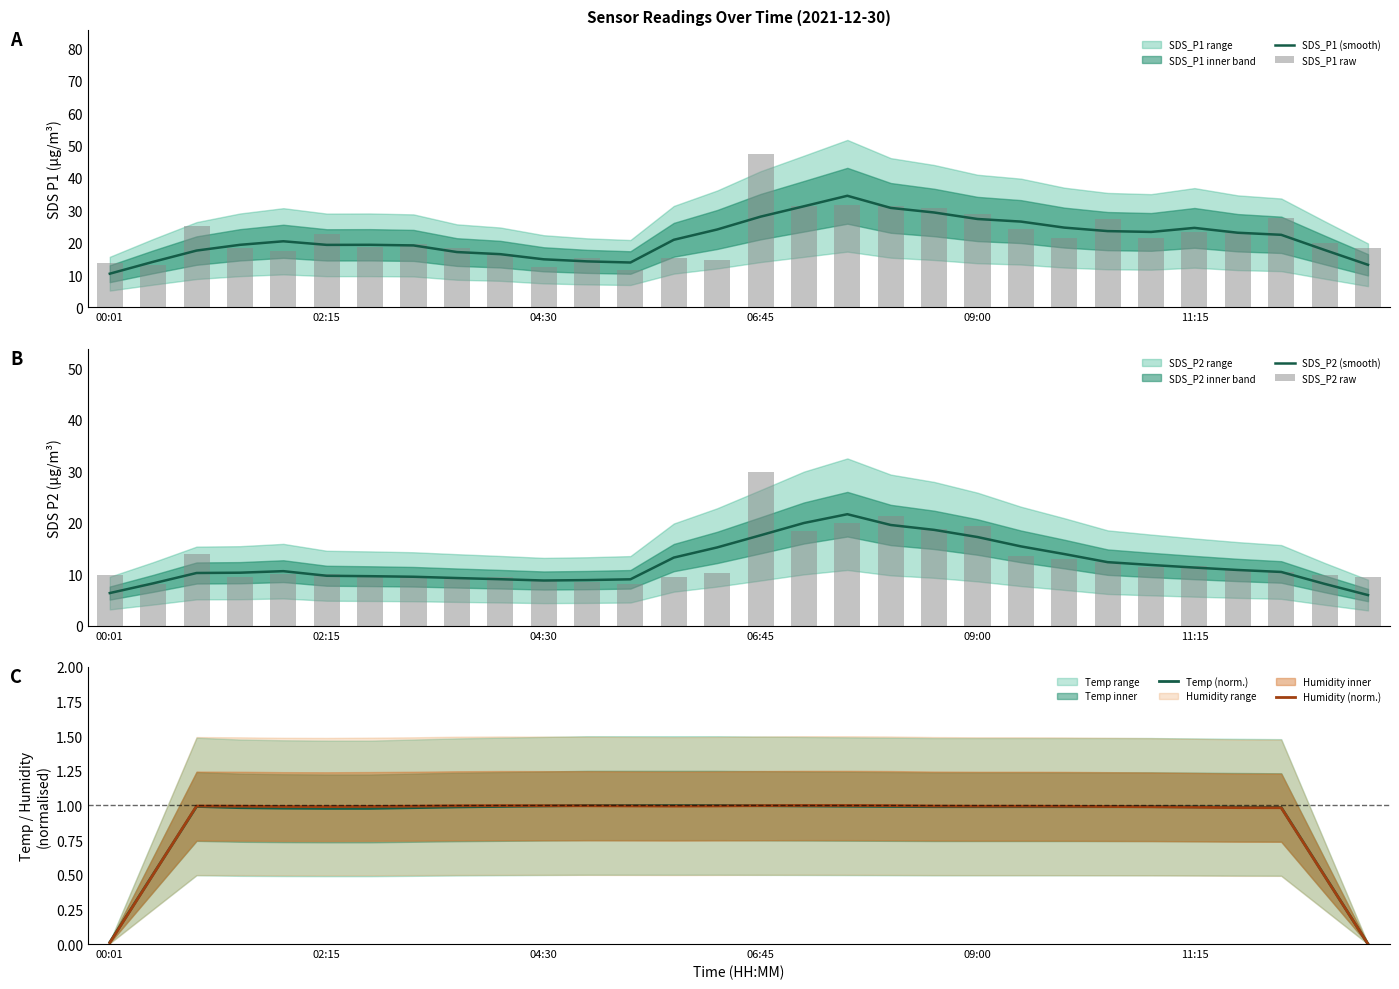

Which series changed the most between 11 and 26?

SDS_P1 (smooth)